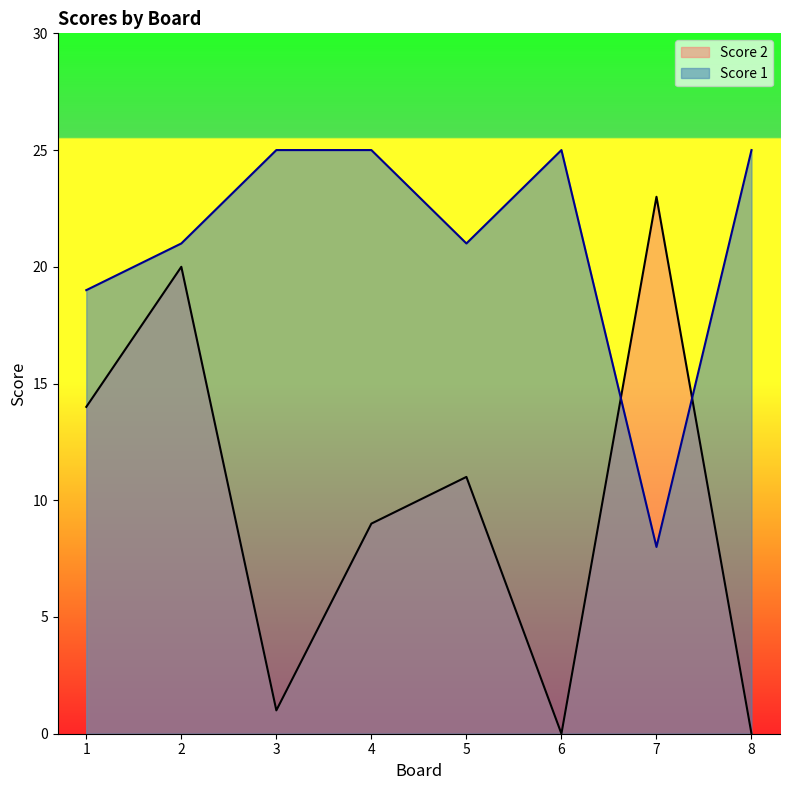

Where is Score 1 nearest to the value 16?

1